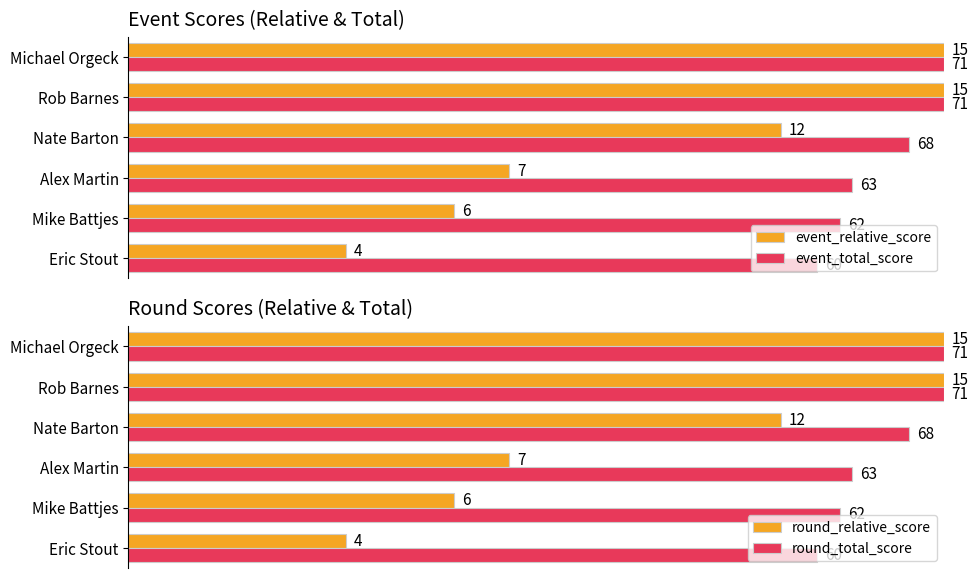

What are all the series names shown in the legend?

event_relative_score, event_total_score, round_relative_score, round_total_score